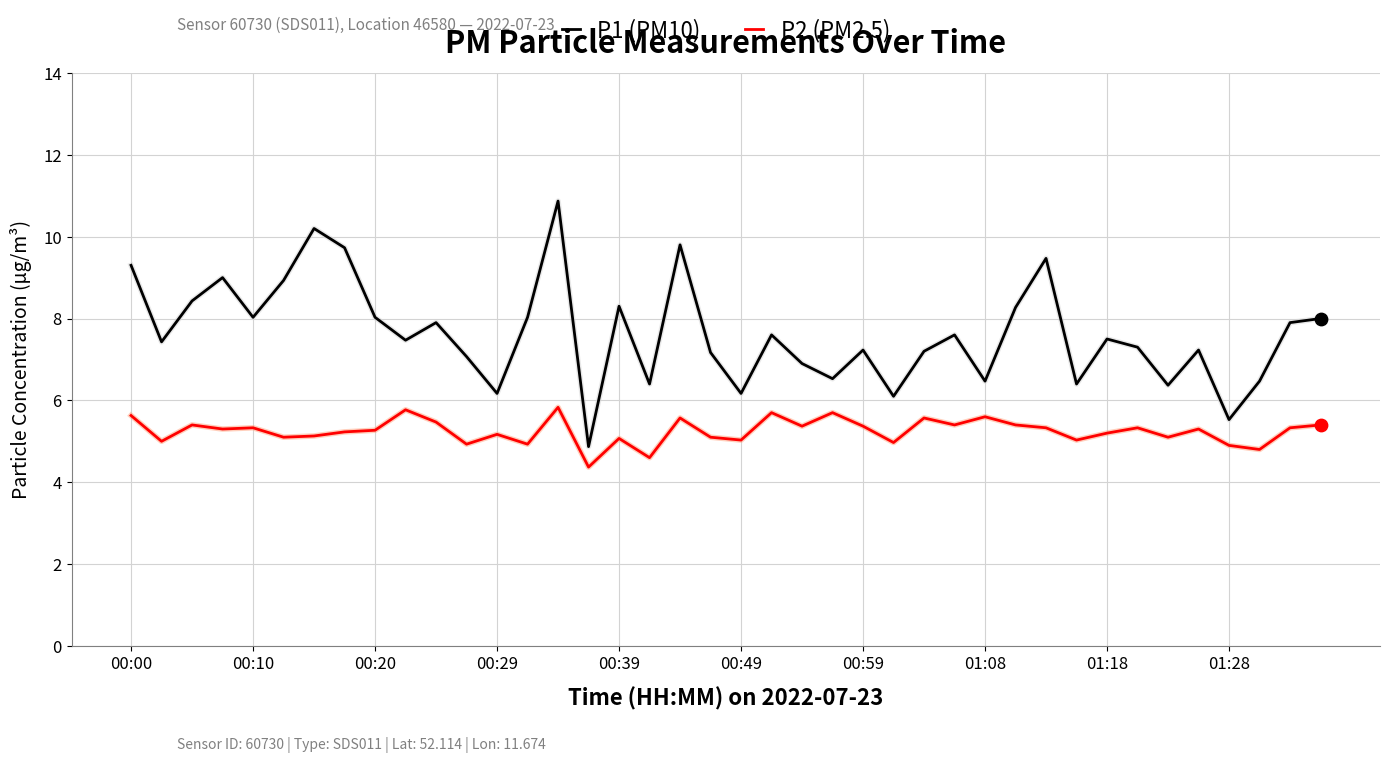

Which series has the largest total across all categories?

P1 (PM10)